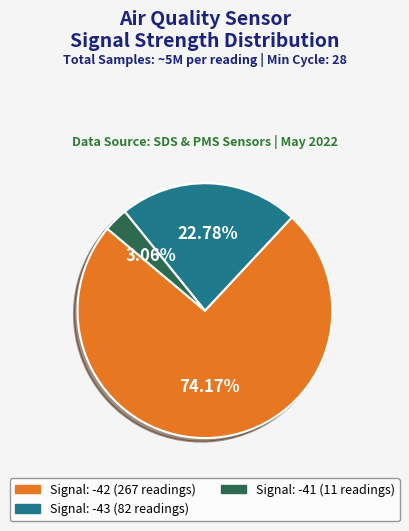

Does any single category account for the majority?

Yes